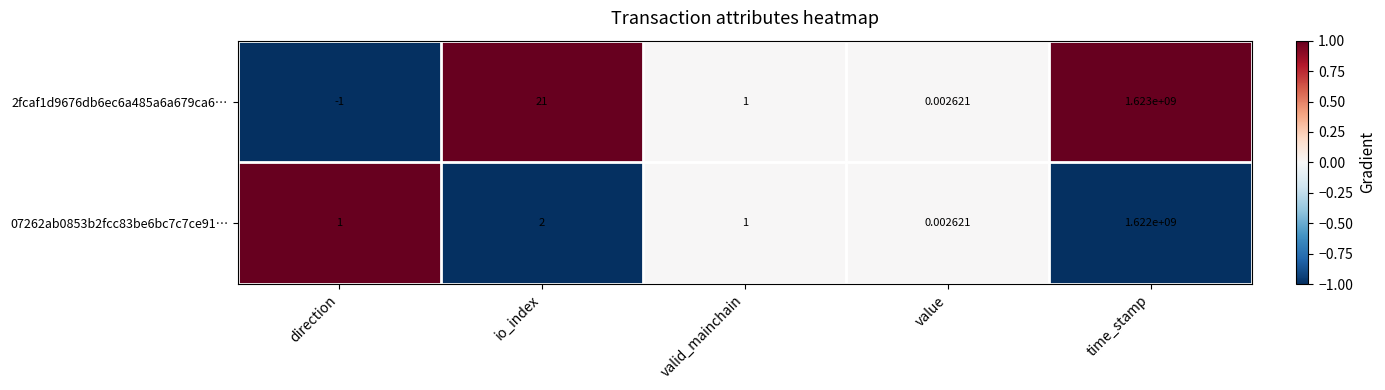

Which series has the largest total across all categories?

2fcaf1d9676db6ec6a485a6a679ca6…